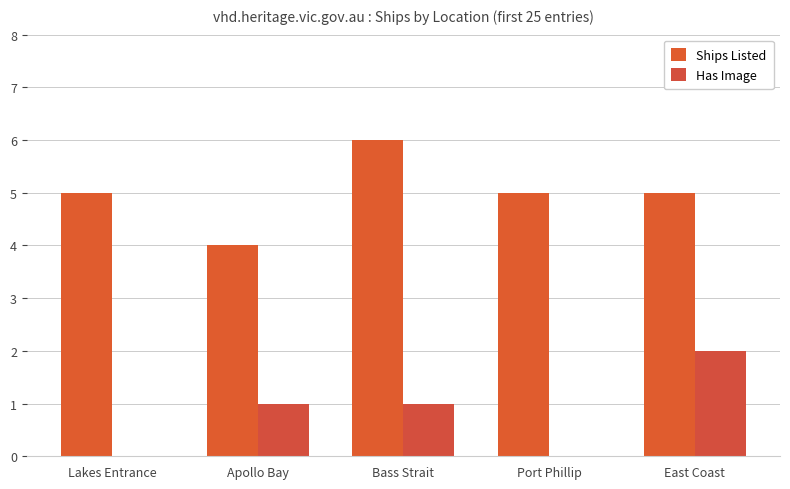

True or false: Has Image has a value of 3 at East Coast.

False